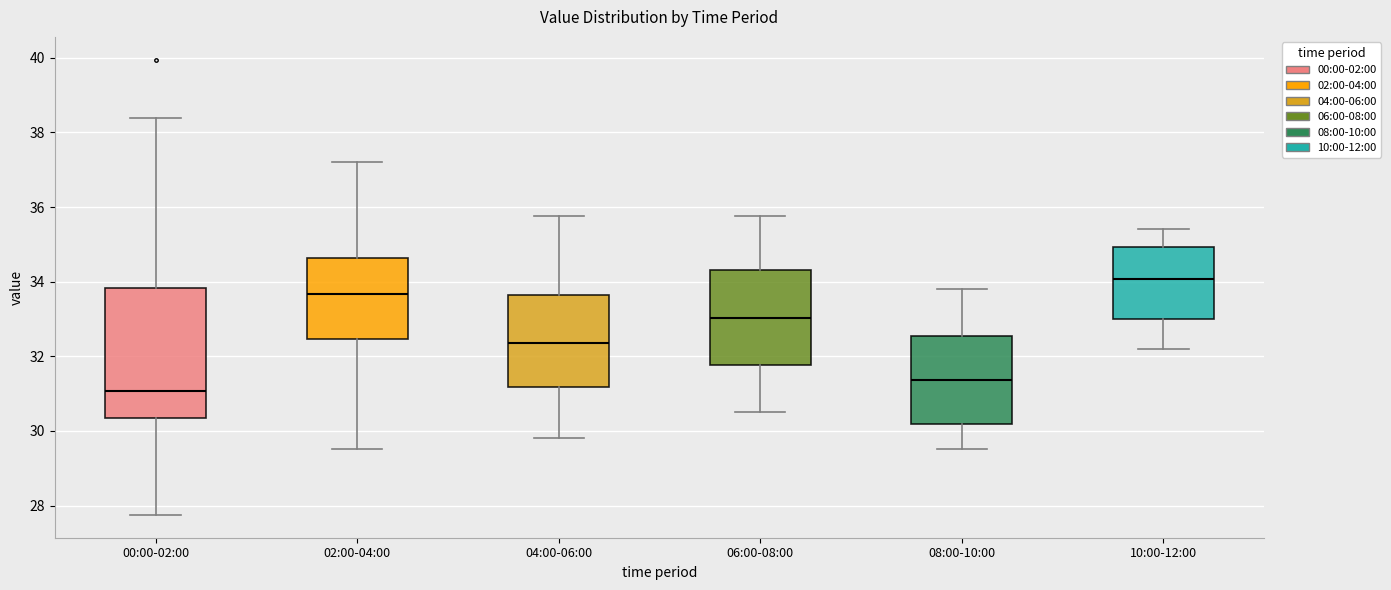

Which box's median line is the highest?

10:00-12:00